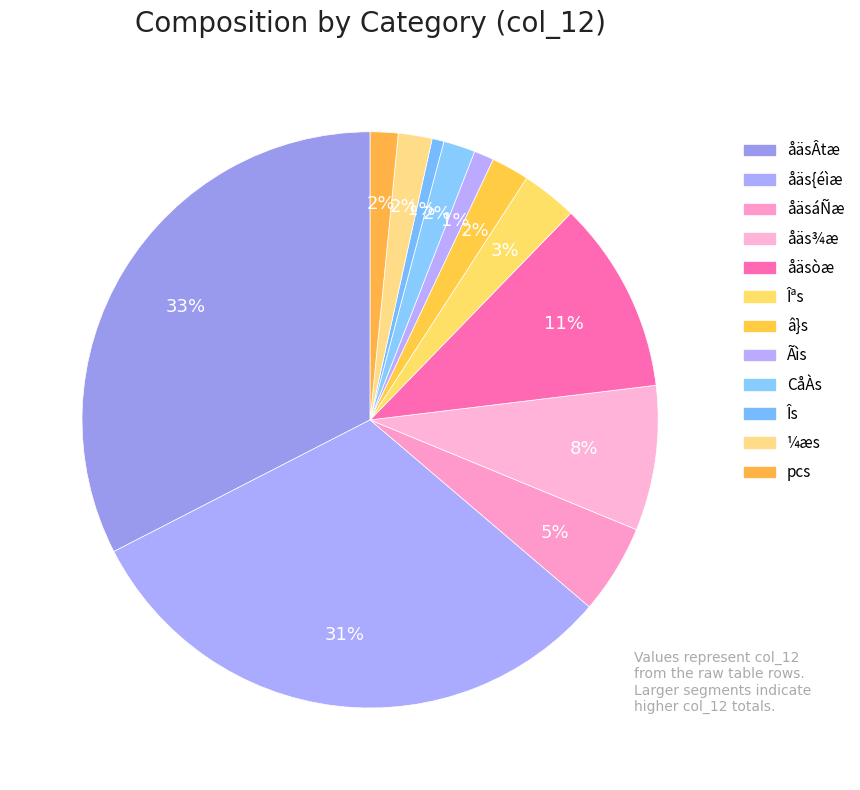

How many segments does this pie chart have?

12